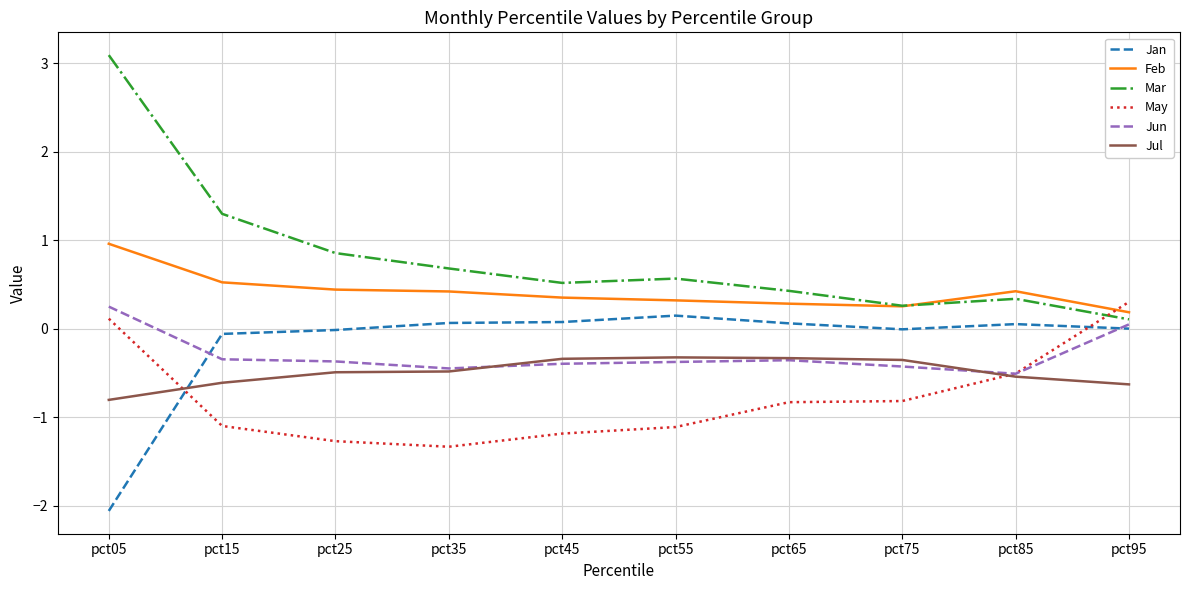

How many lines are shown in the chart?

6